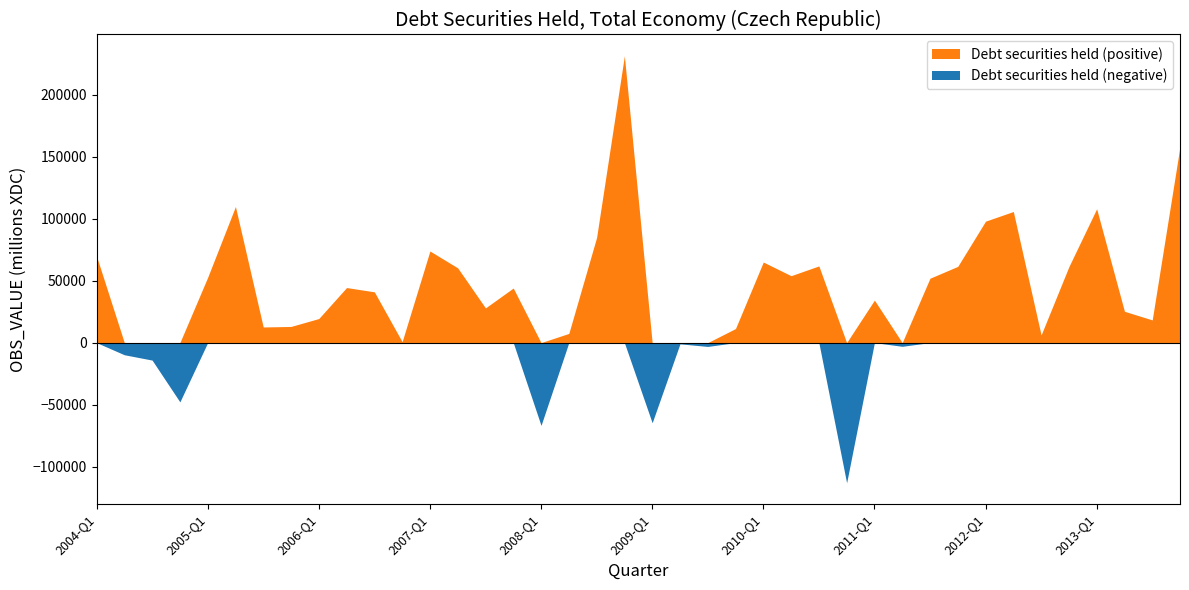

Which label corresponds to the largest value in the chart?

2008-Q4